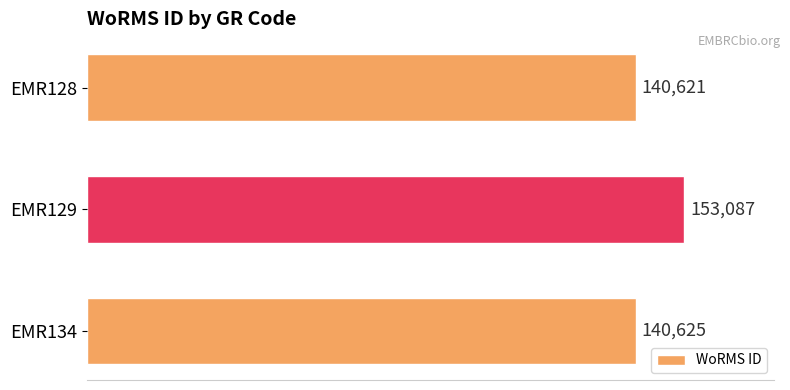

What is the average value?

144778